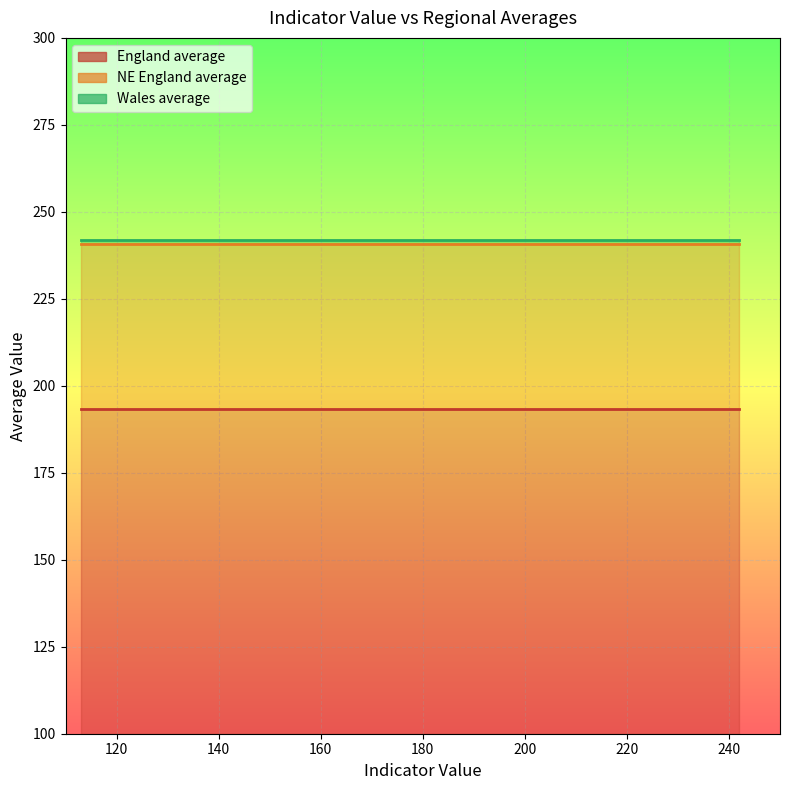

What is the smallest value displayed?

193.5